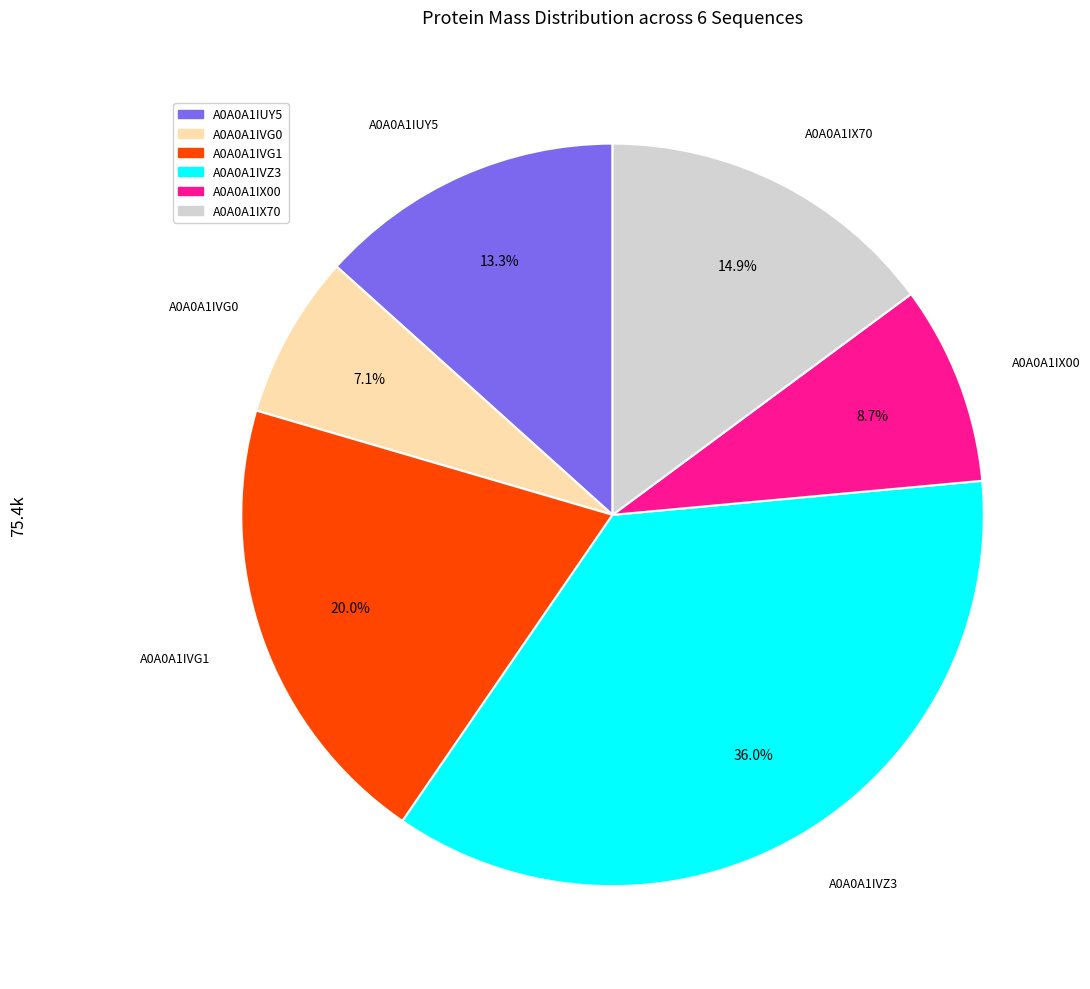

What is the ratio of the value at A0A0A1IUY5 to the value at A0A0A1IVZ3?

0.4